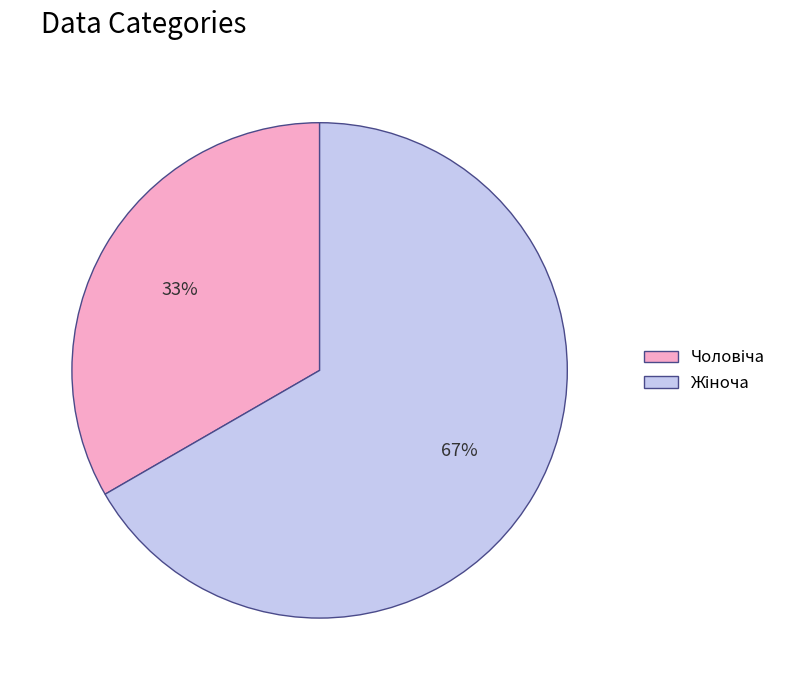

Is there a majority slice in this chart?

Yes